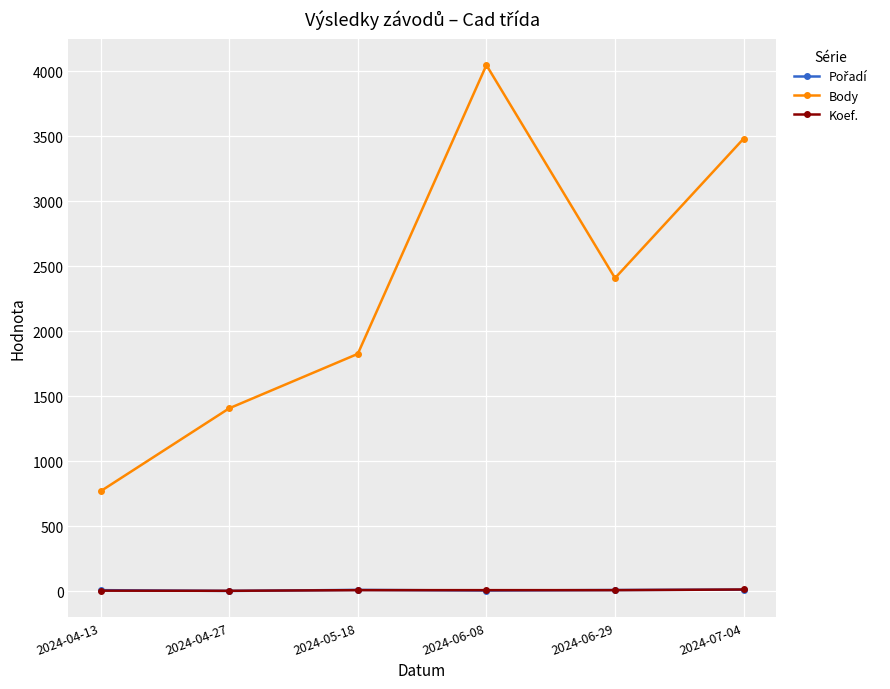

What is the label of the 4th point from the left?

2024-06-08